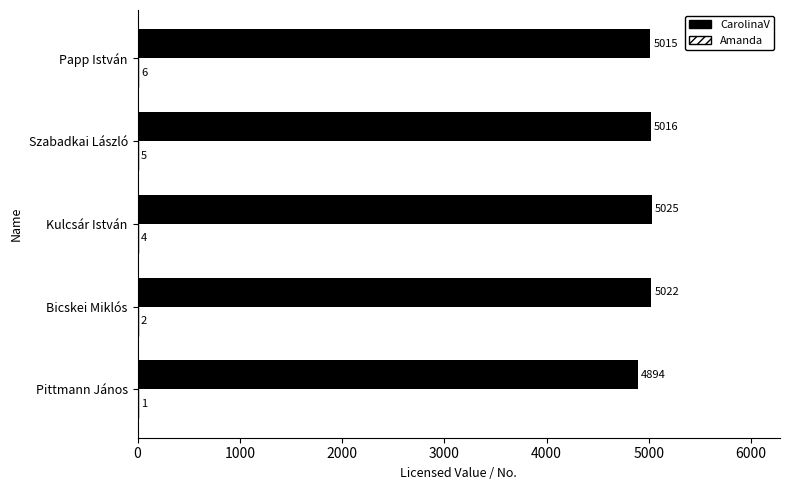

What is the sum of the CarolinaV values at Bicskei Miklós and Papp István?

10037